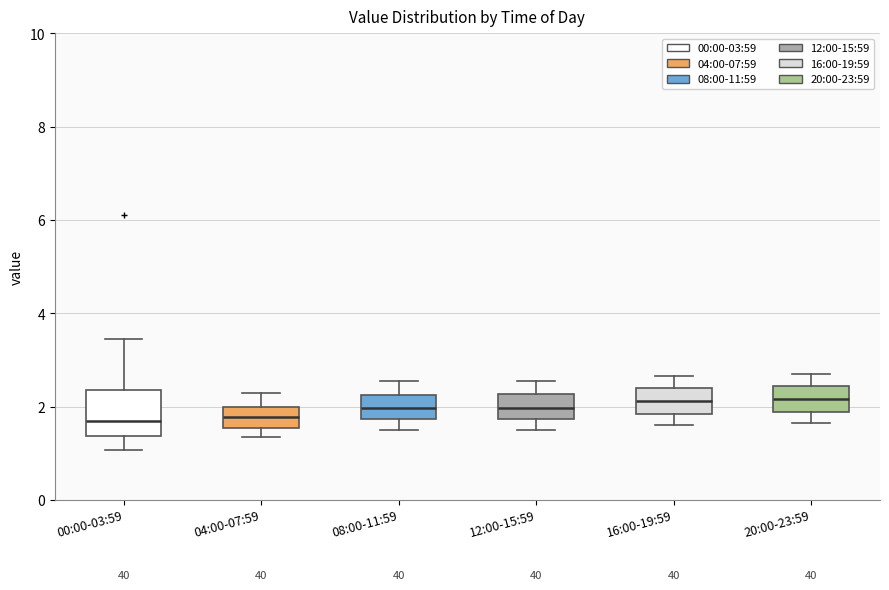

Where is the lower edge of the box for 04:00-07:59 on the y-axis? The values are not printed on the chart, so give them approximately, as read against the axis.

1.6